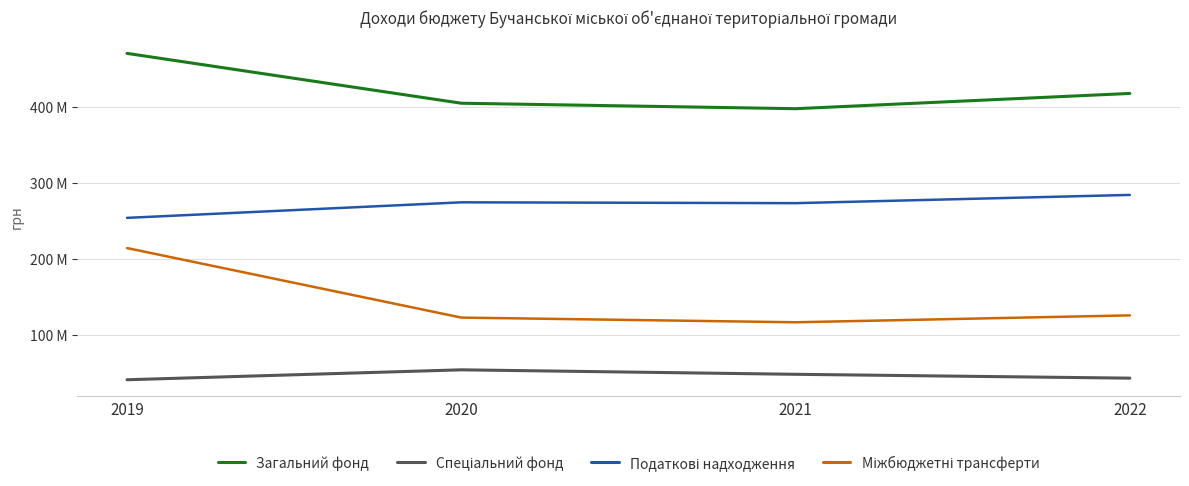

Between 2020 and 2019, which is larger?

2019